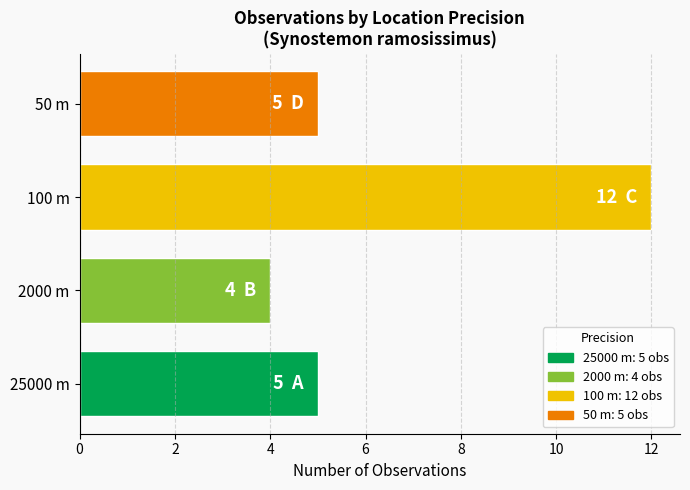

What is the difference between the maximum and minimum values?

8